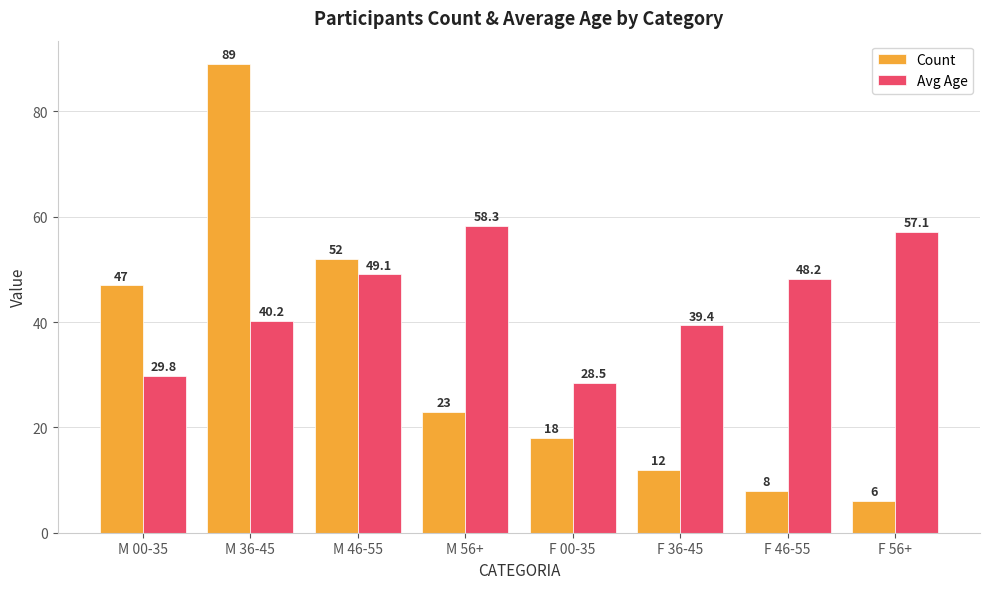

Rank the series by their maximum value, from highest to lowest.

Count, Avg Age